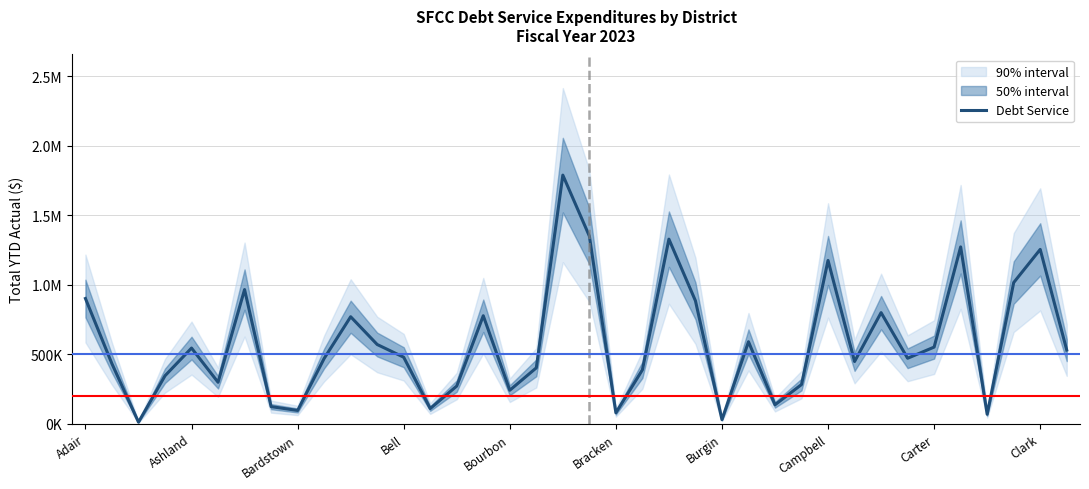

True or false: there are more than 2 points higher than both neighbors.

True